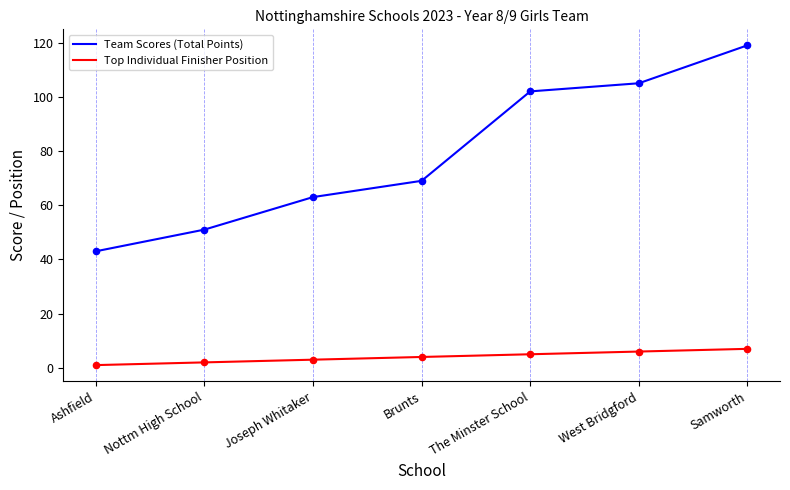

What is the total value across all series at Nottm High School?

53